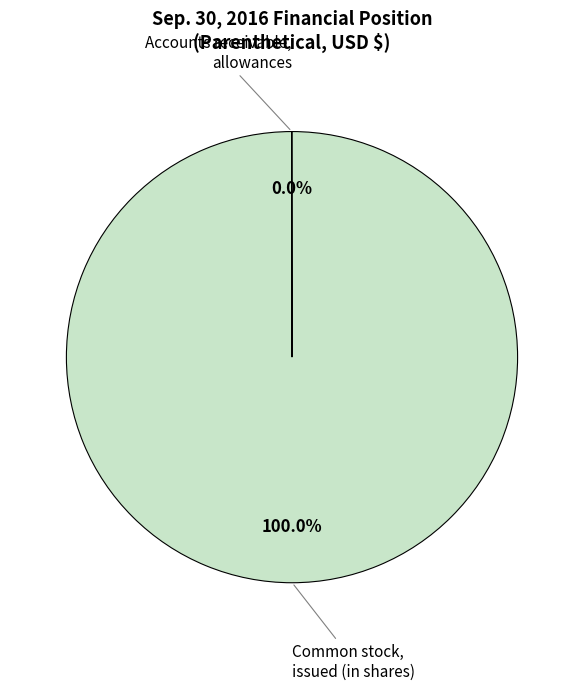

Is there a majority slice in this chart?

Yes